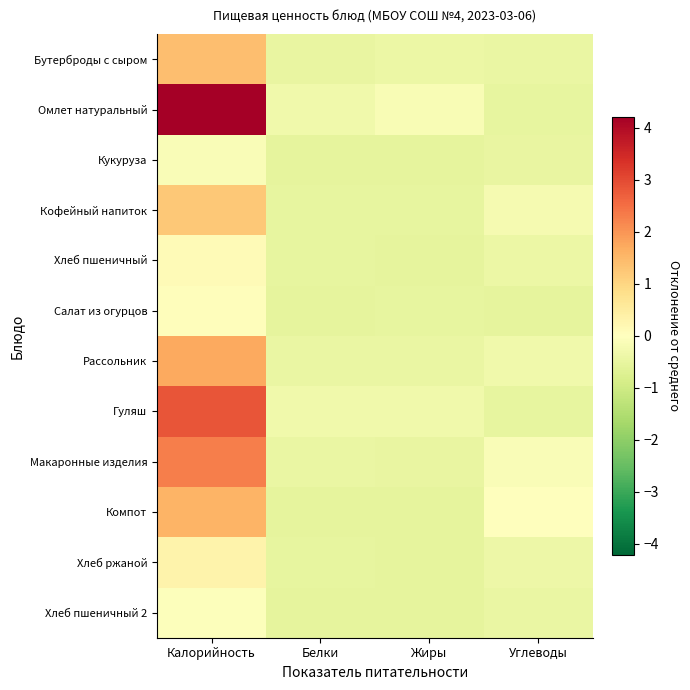

How many series are shown in this chart?

12